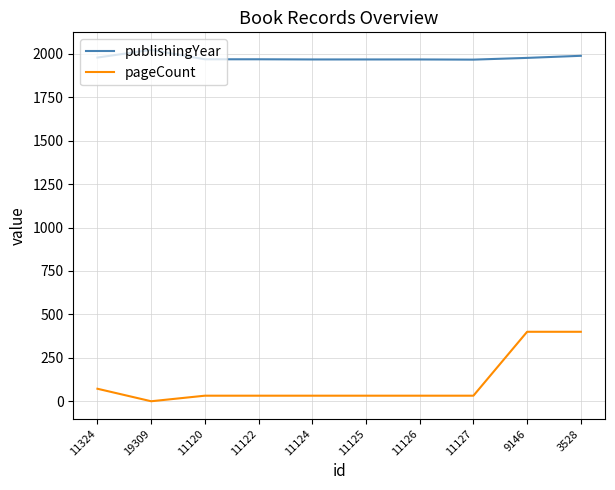

True or false: publishingYear and pageCount cross at least once.

False